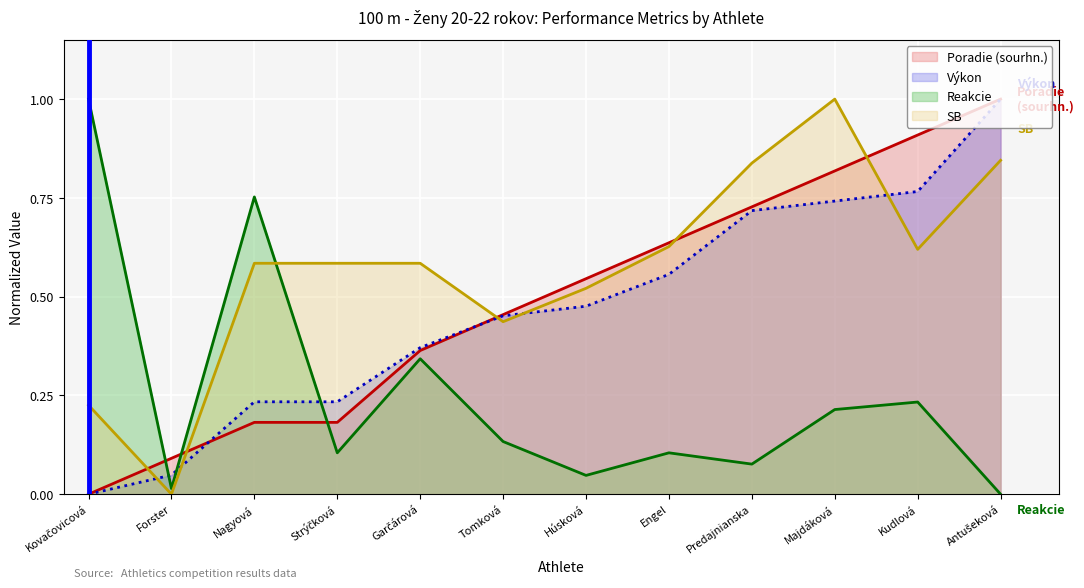

What position from the left is Engel?

8